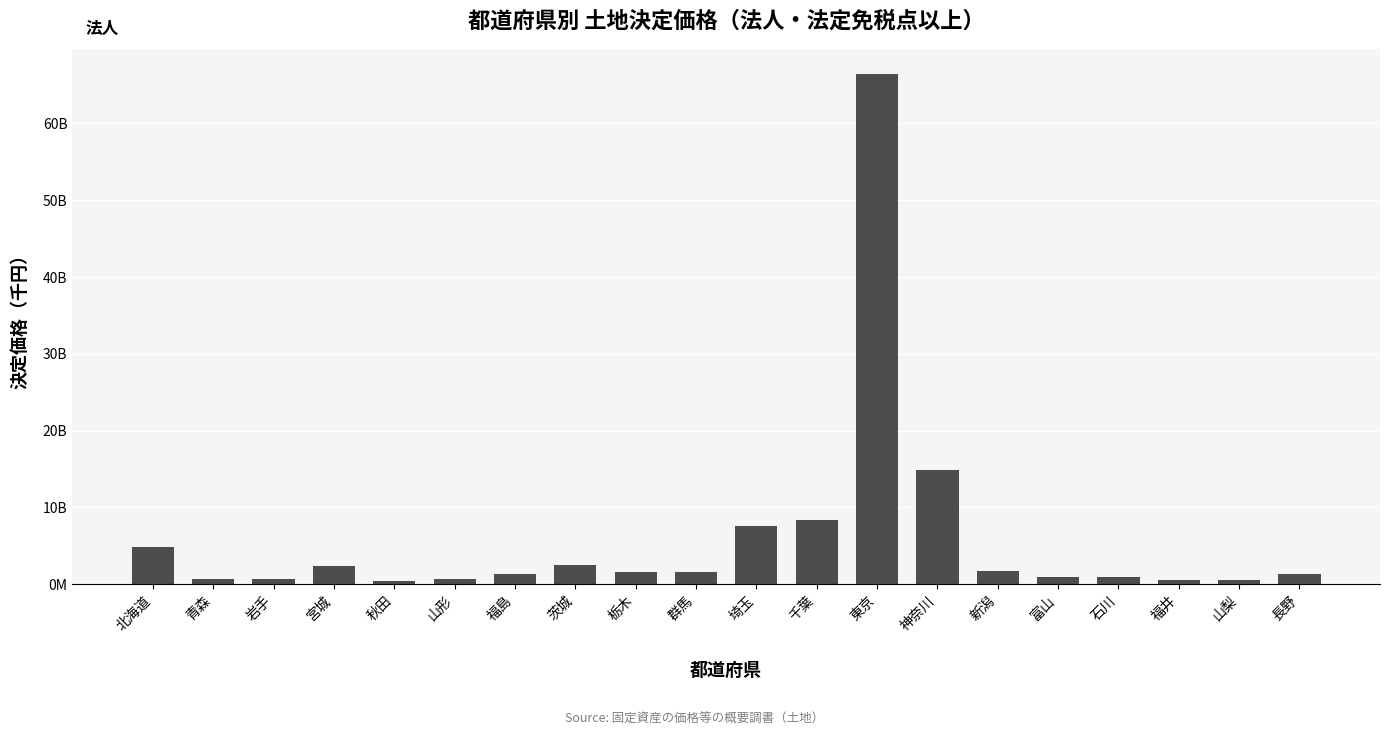

Does the chart contain any negative values?

No